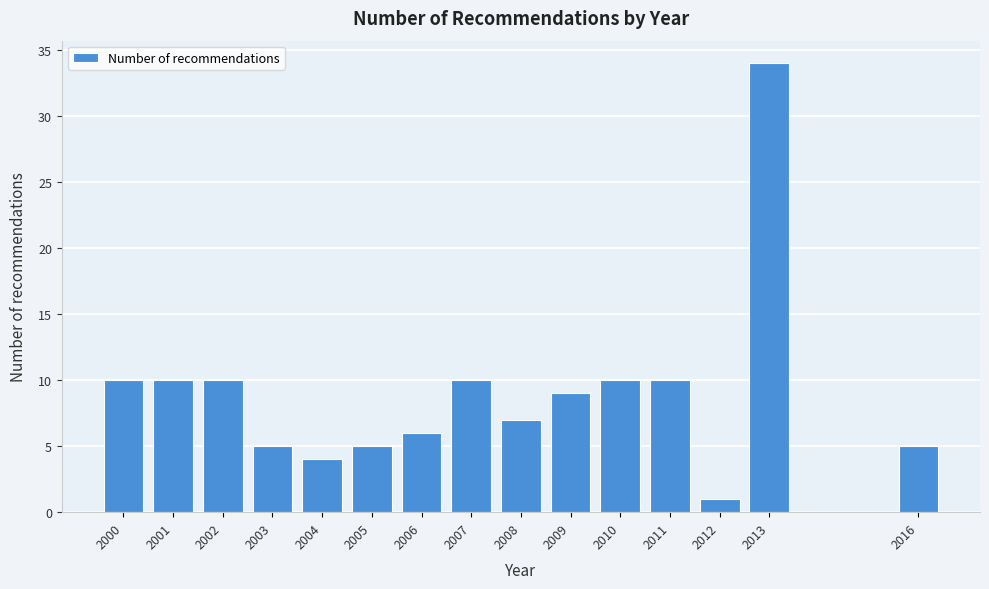

Reading left to right, extract all data points from this chart.

2000=10	2001=10	2002=10	2003=5	2004=4	2005=5	2006=6	2007=10	2008=7	2009=9	2010=10	2011=10	2012=1	2013=34	2016=5